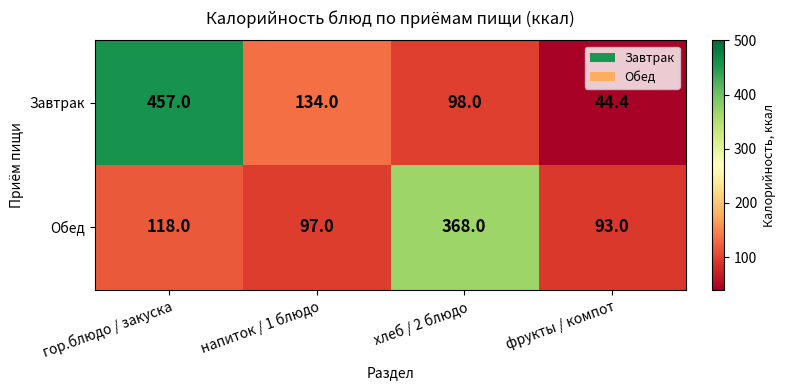

Reading left to right, transcribe all the data shown in this chart.

Завтрак: гор.блюдо / закуска=457.0	напиток / 1 блюдо=134.0	хлеб / 2 блюдо=98.0	фрукты / компот=44.4
Обед: гор.блюдо / закуска=118.0	напиток / 1 блюдо=97.0	хлеб / 2 блюдо=368.0	фрукты / компот=93.0